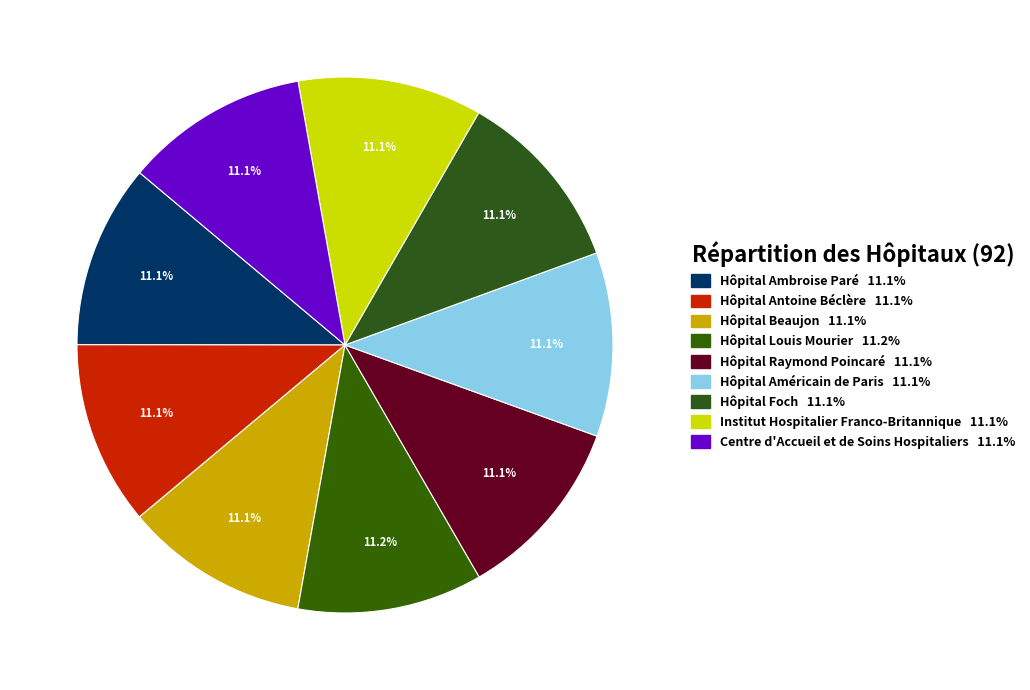

How many segments does this pie chart have?

9